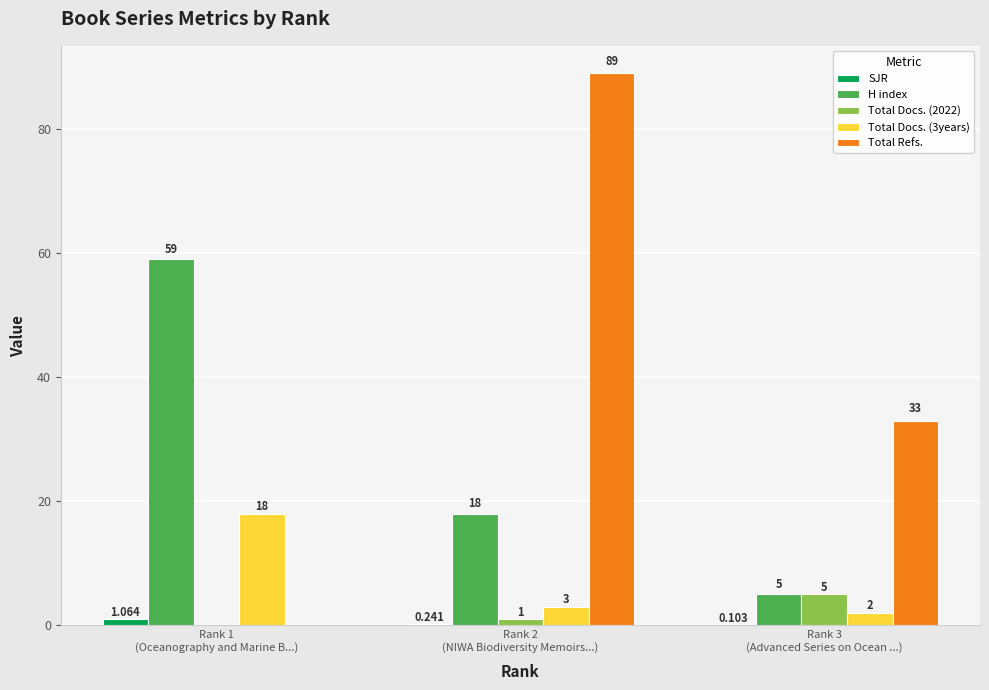

Count the number of data series in this chart.

5